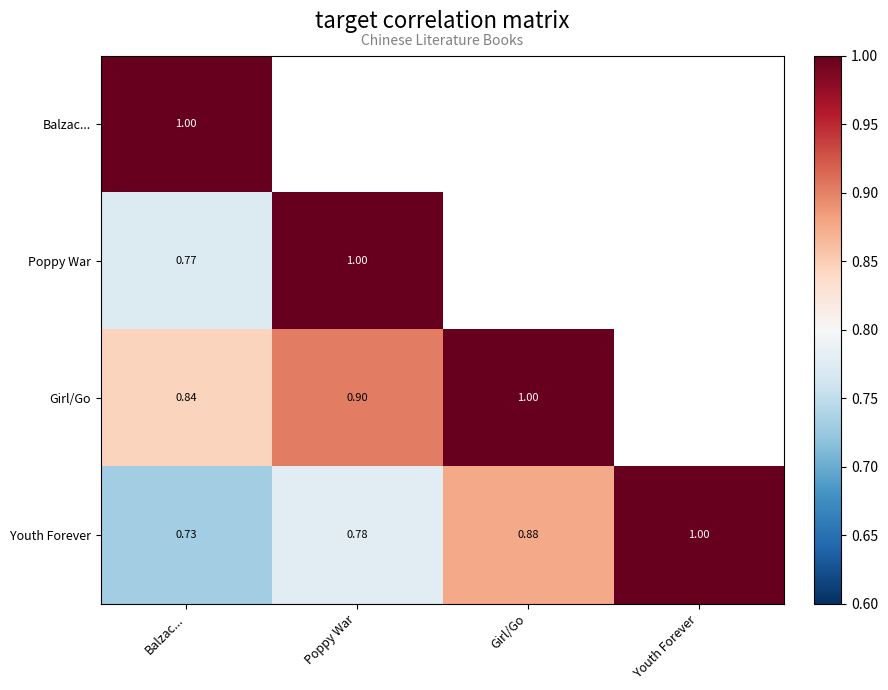

Is the value of Poppy War at Poppy War greater than the value of Girl/Go at Balzac...?

Yes